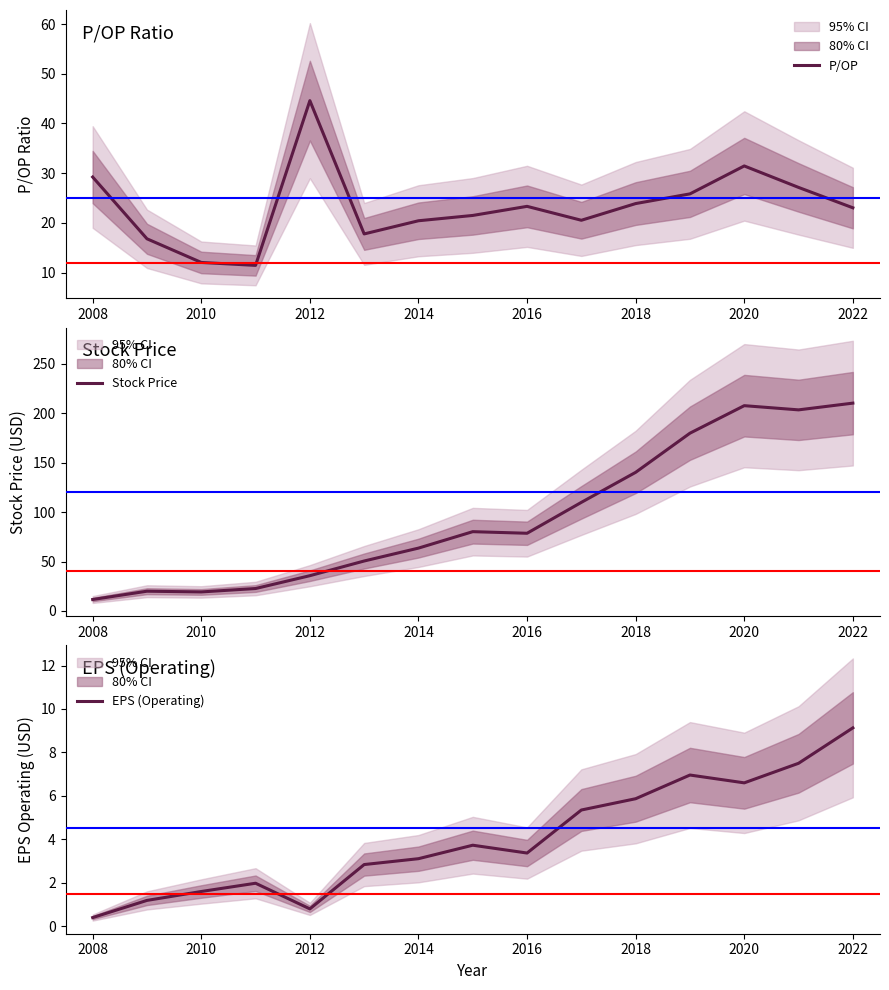

True or false: EPS (Operating) and Stock Price intersect in this chart.

False